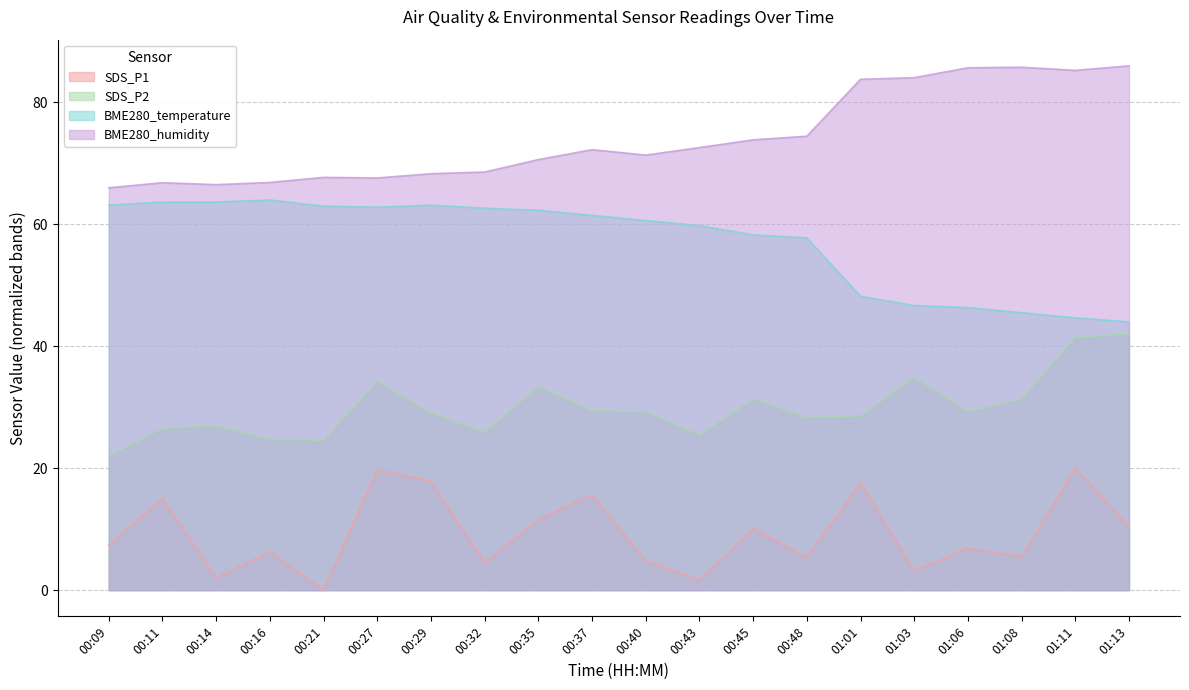

Which has a higher value, 00:43 or 00:37?

00:37